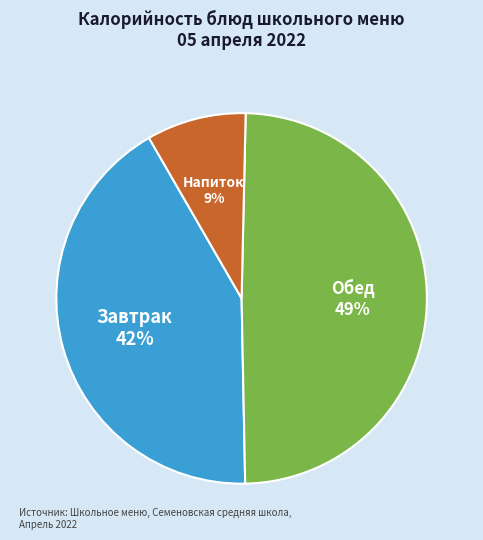

Does any single category account for the majority?

No